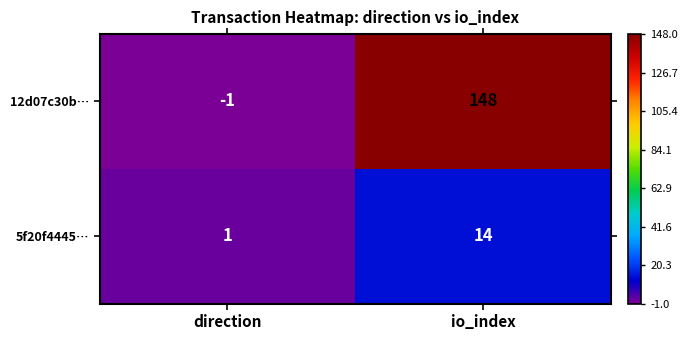

What is the difference between the highest and lowest values at io_index?

134